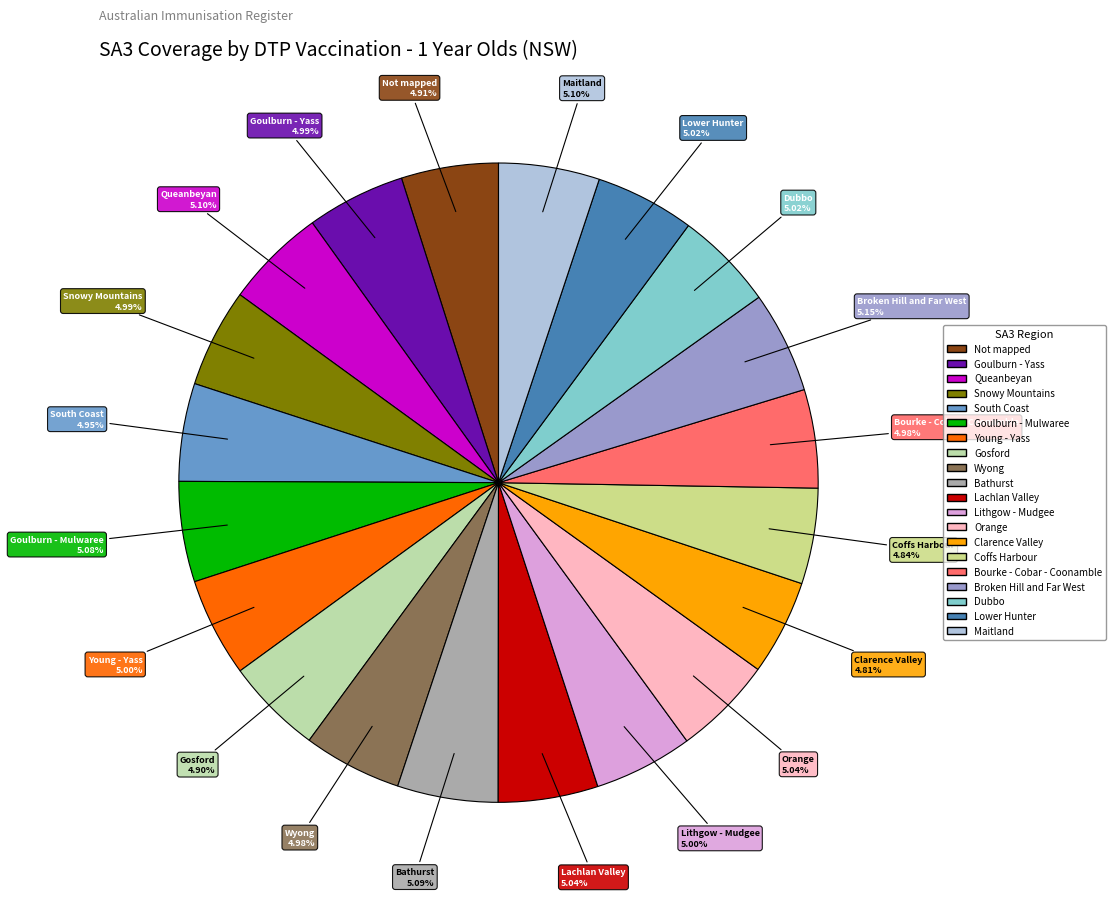

Is there any slice that represents more than half of the pie?

No